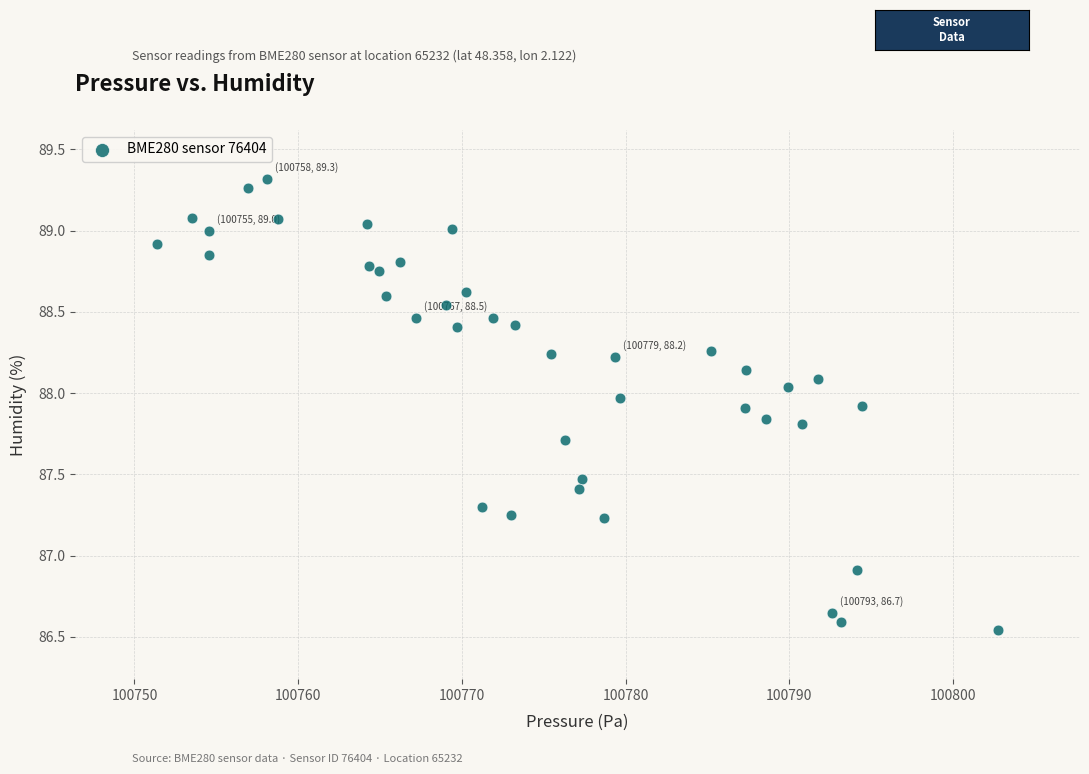

What Y value in the scatter plot is closest to 87?

86.9